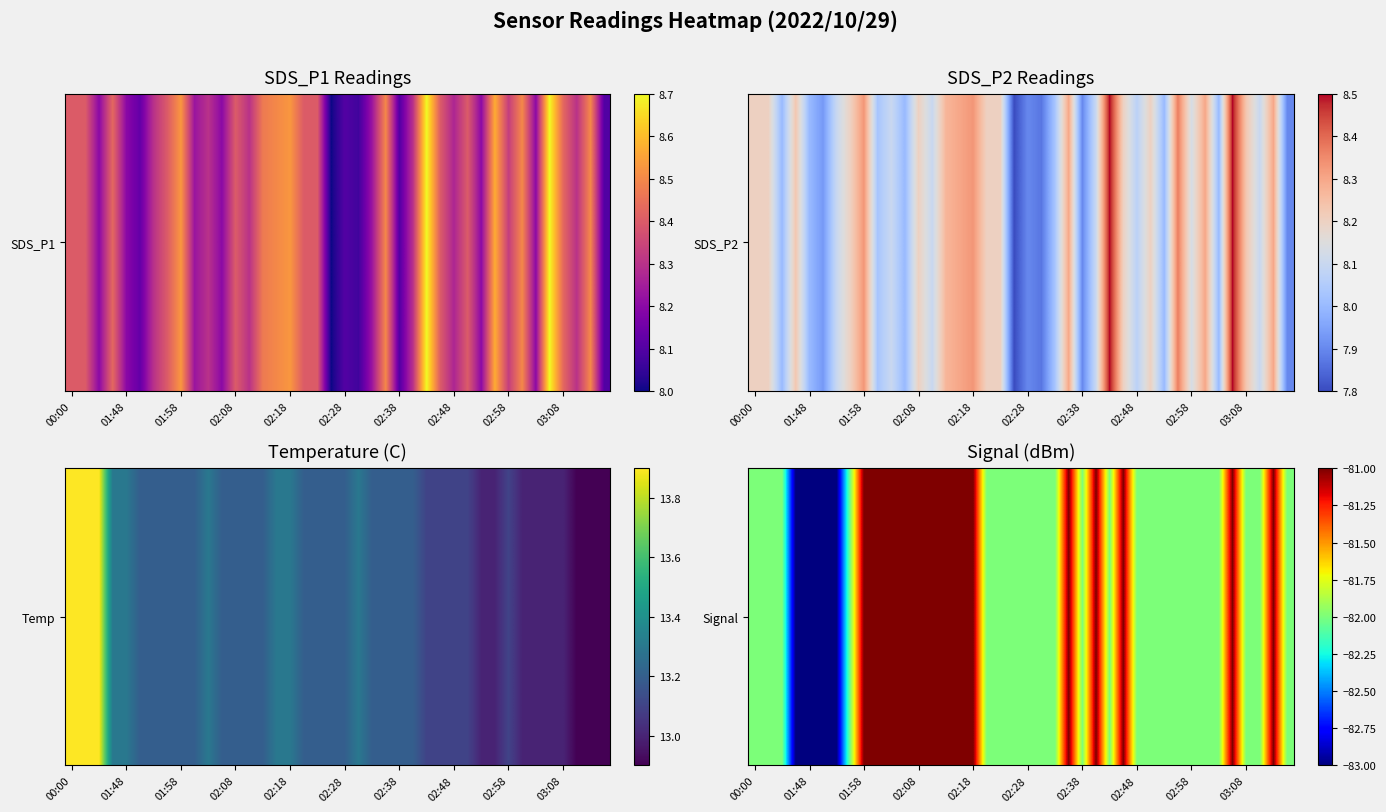

At which category does the chart reach its peak across all series?

01:58